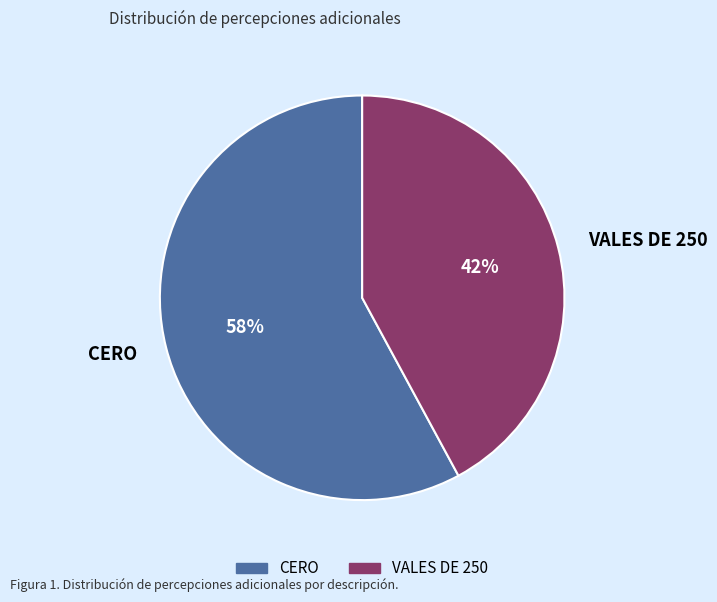

Between CERO and VALES DE 250, which is larger?

CERO